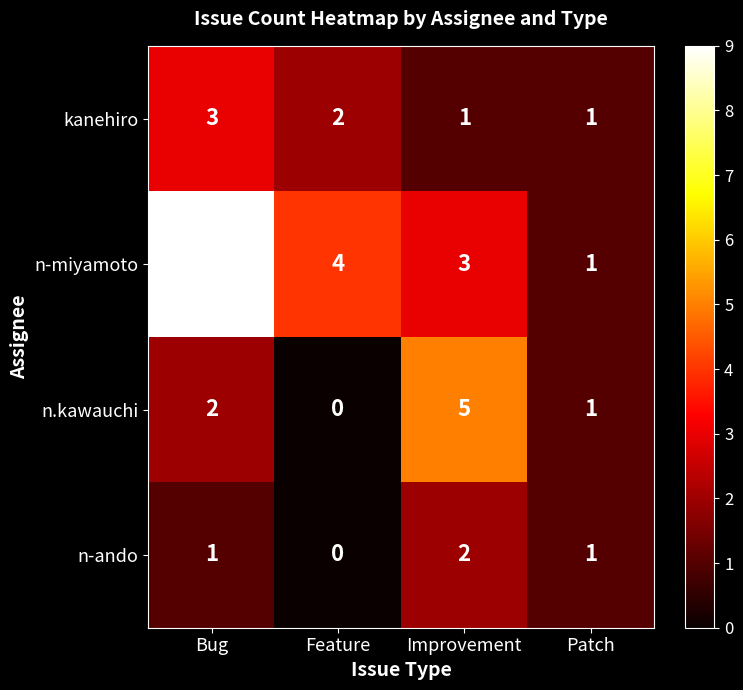

Reading left to right, transcribe all the data shown in this chart.

kanehiro: 3	2	1	1
n-miyamoto: 9	4	3	1
n.kawauchi: 2	0	5	1
n-ando: 1	0	2	1